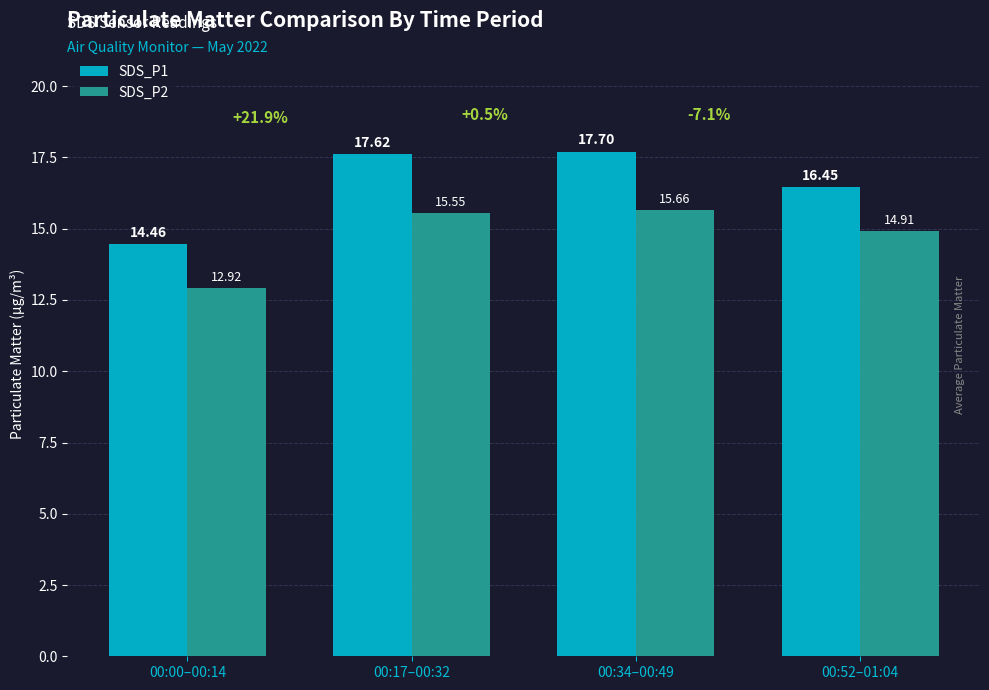

What is the sum of all SDS_P1 values?

66.2